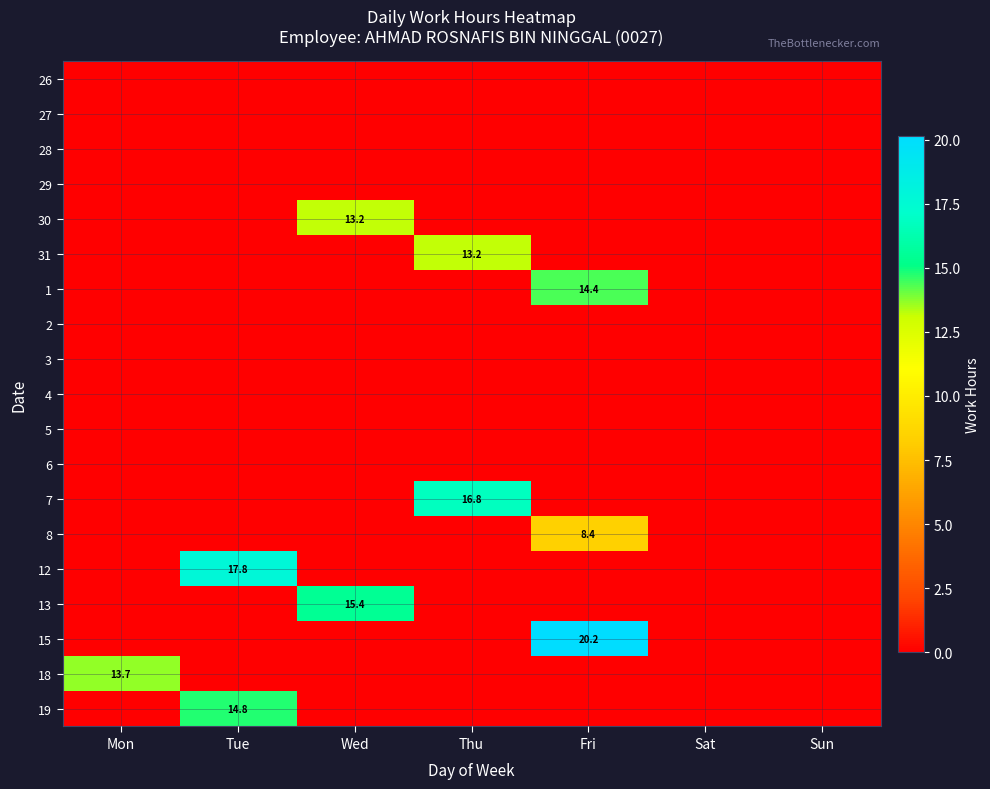

Between Sat and Sun, which series saw the biggest shift?

26